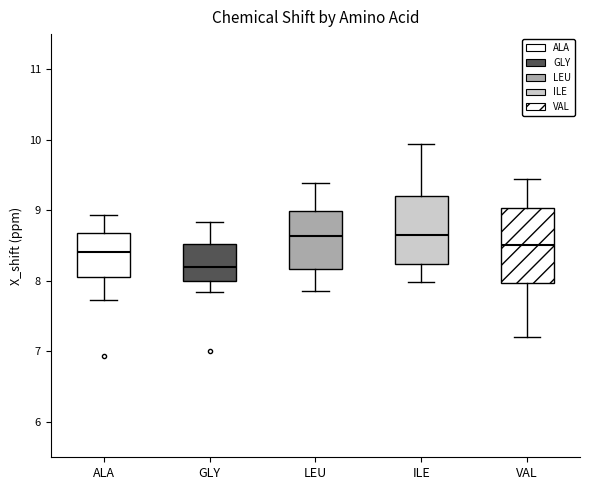

Where is the lower edge of the box for ALA on the y-axis? The values are not printed on the chart, so give them approximately, as read against the axis.

8.1